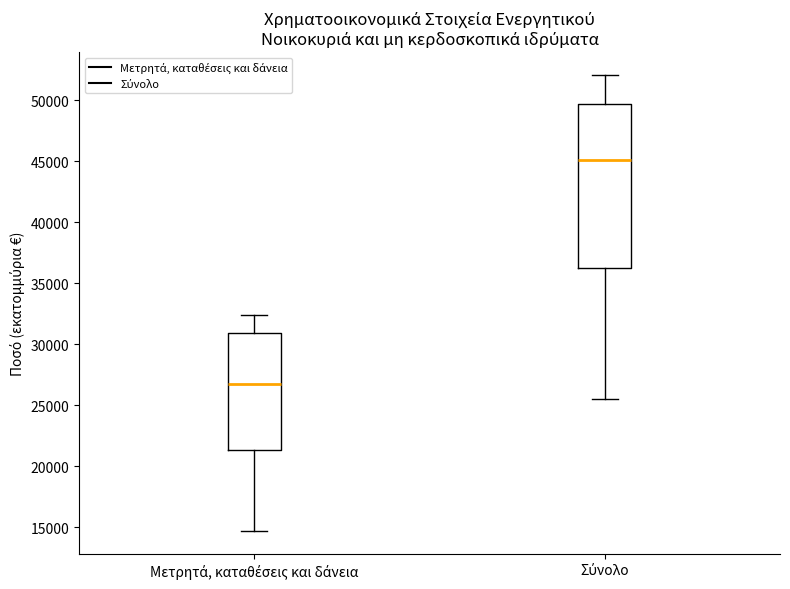

Which box has the highest median line?

Σύνολο